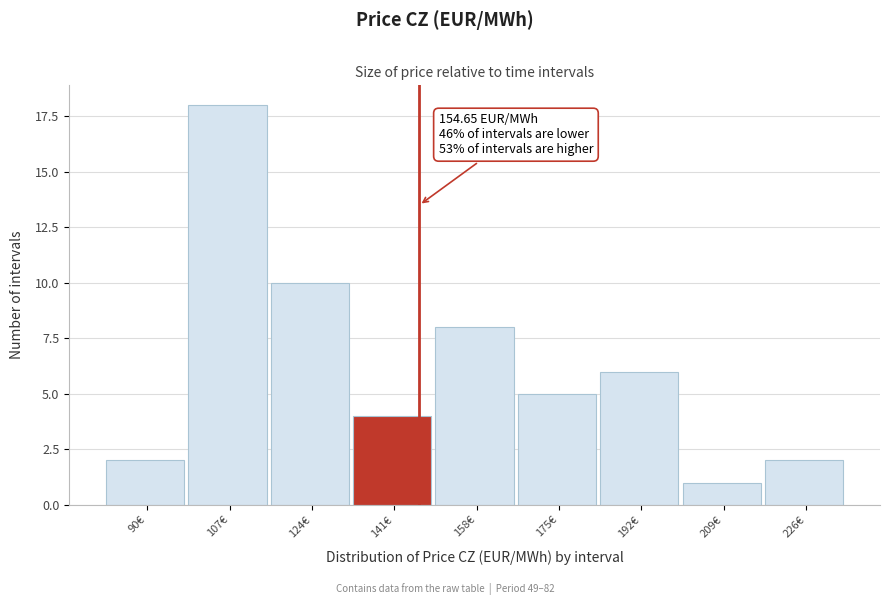

Reading left to right, what are all the values shown in this chart?

90€=2	107€=18	124€=10	141€=4	158€=8	175€=5	192€=6	209€=1	226€=2